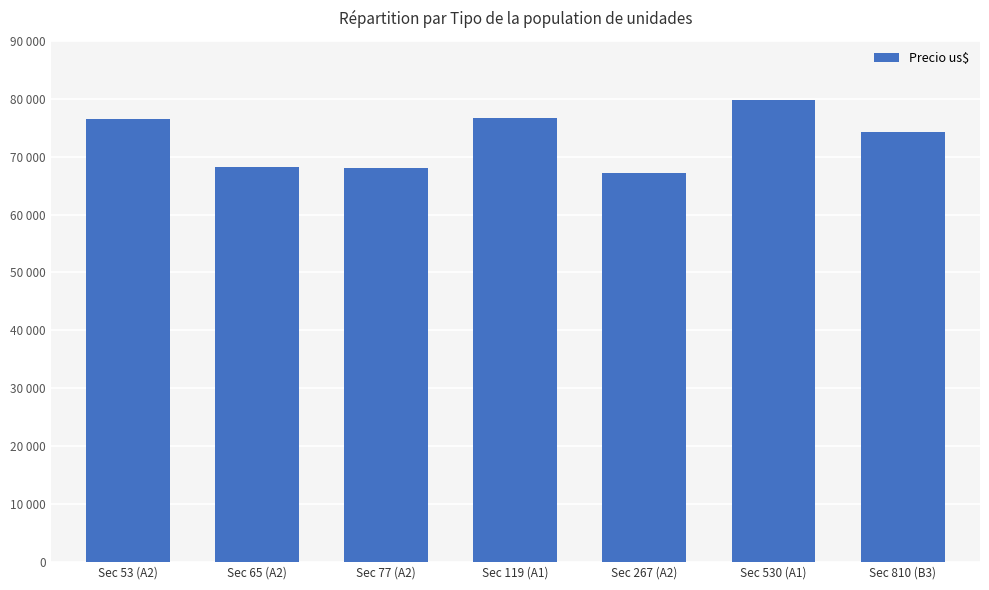

List the labels in order of value, largest first.

Sec 530 (A1), Sec 119 (A1), Sec 53 (A2), Sec 810 (B3), Sec 65 (A2), Sec 77 (A2), Sec 267 (A2)